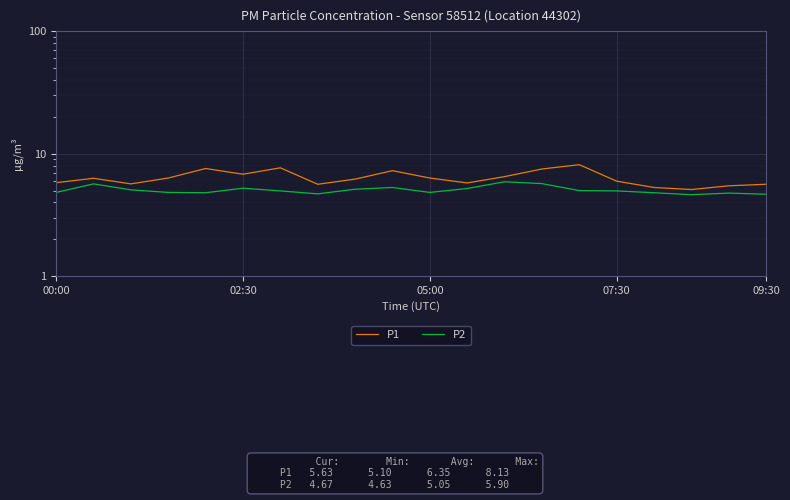

What is the difference between the maximum and minimum values in the P1 series?

3.0